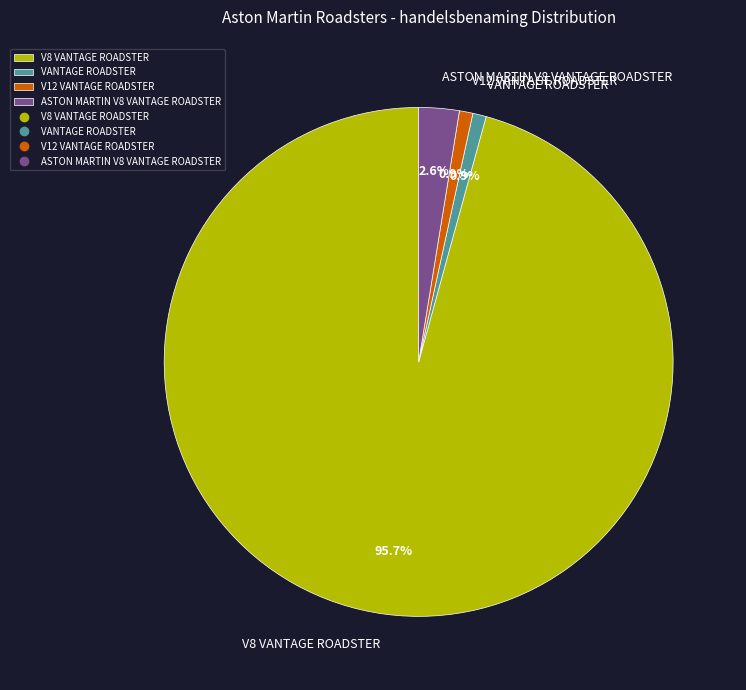

Do VANTAGE ROADSTER and V8 VANTAGE ROADSTER together represent more than half of the pie?

Yes